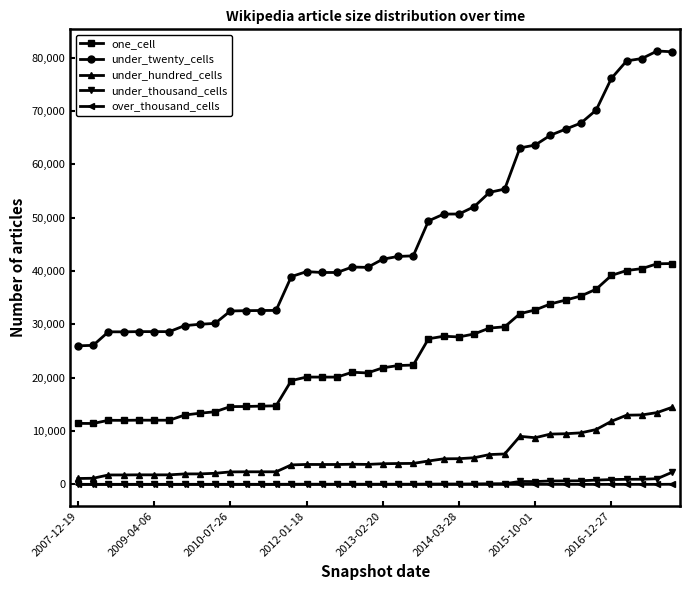

True or false: one_cell has more than 0 points higher than both neighbors.

True